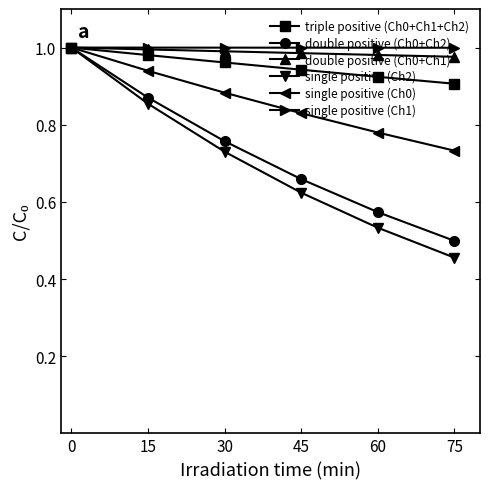

Which series has the widest spread of values?

single positive (Ch2)